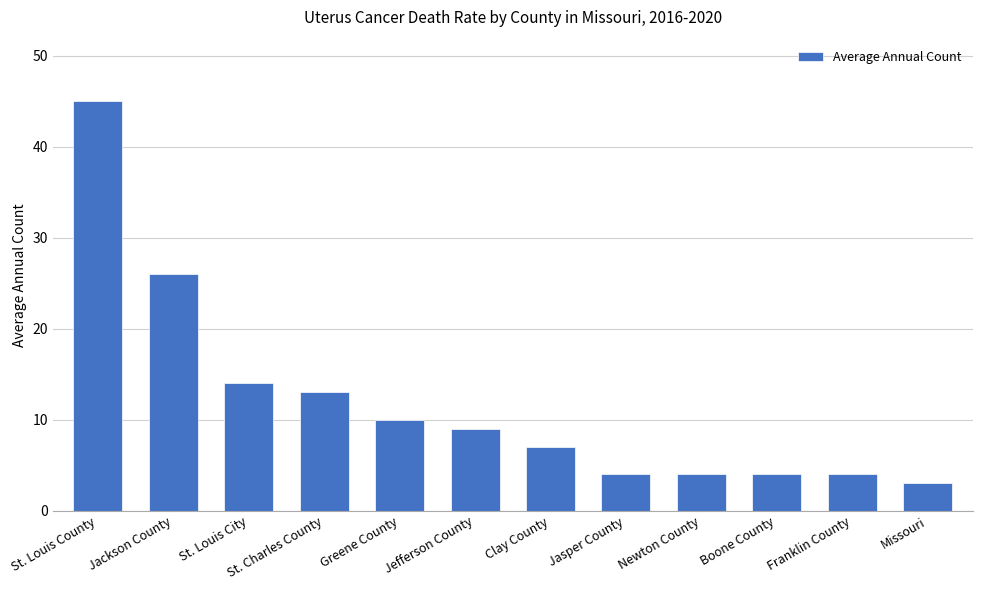

What is the value of the 12th bar from the left?

3